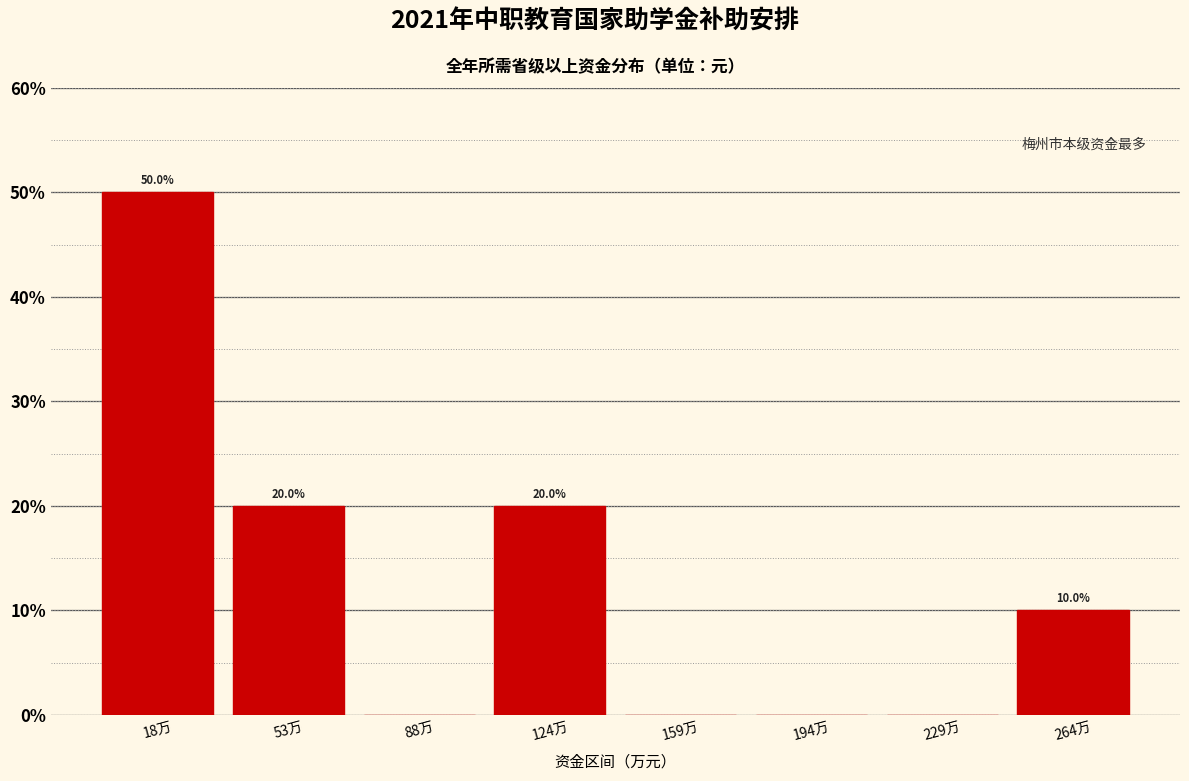

Reading left to right, what are all the values shown in this chart?

18万=50	53万=20	88万=0	124万=20	159万=0	194万=0	229万=0	264万=10